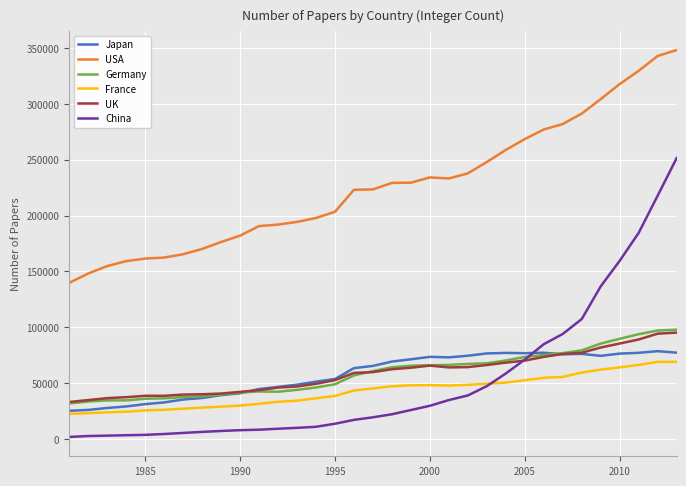

Which series has the largest total across all categories?

USA